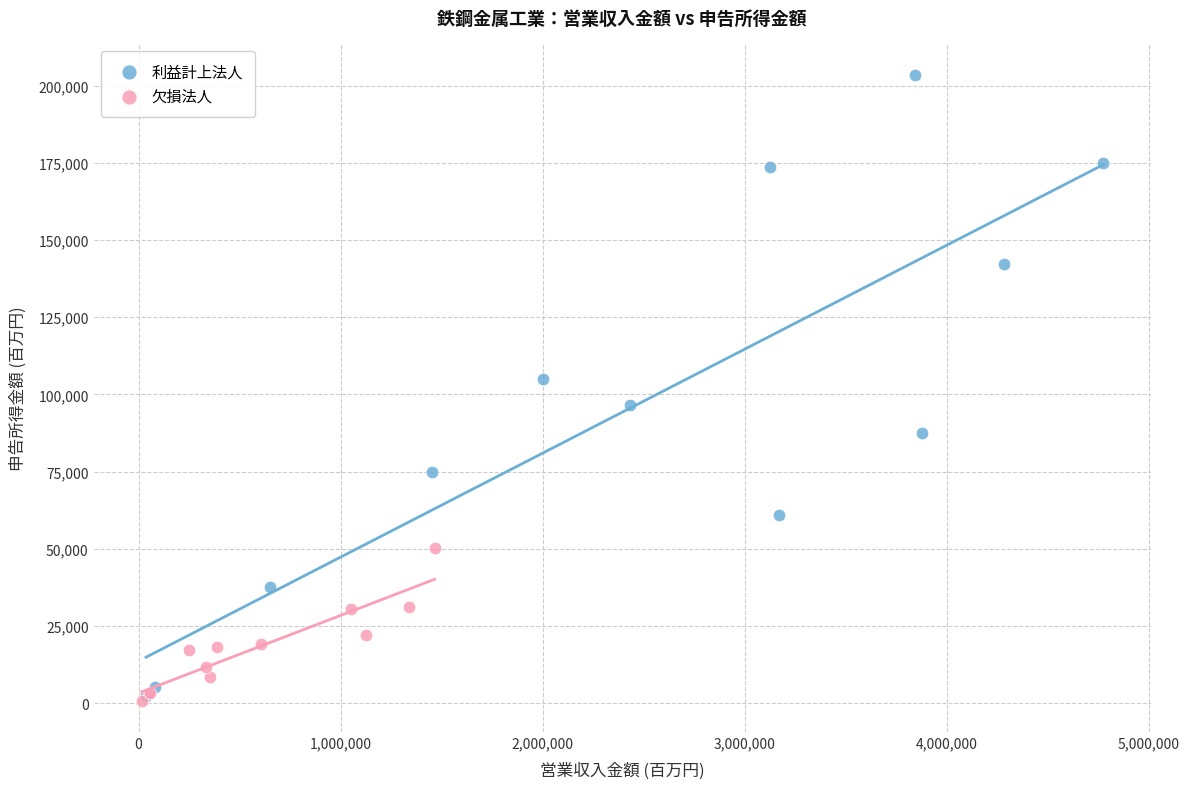

Which series contains the highest Y value?

利益計上法人